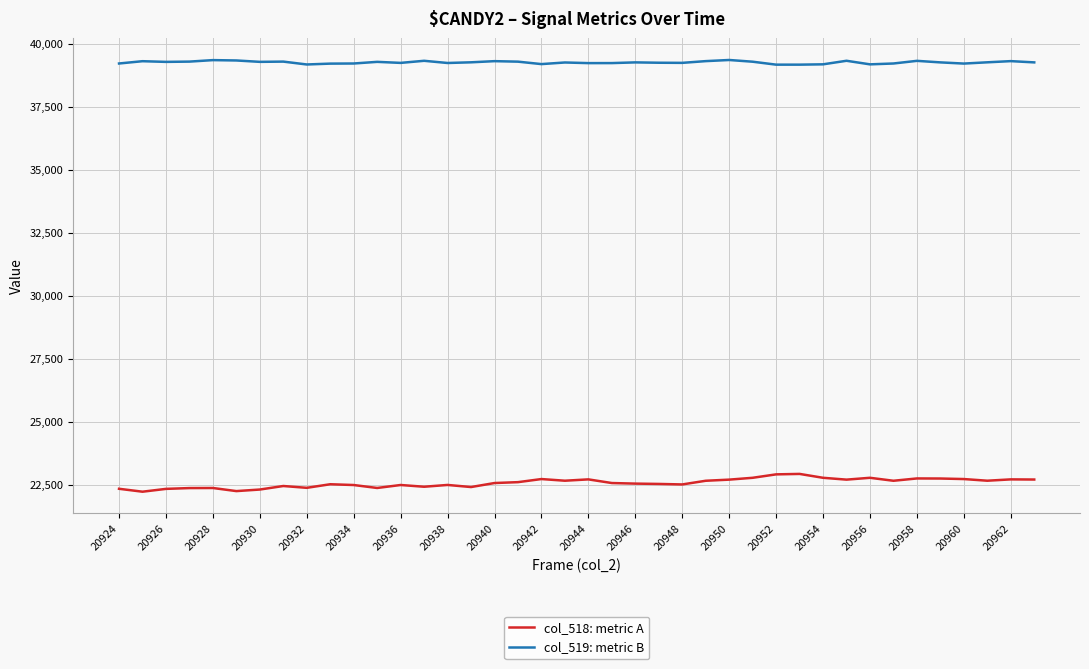

What is the difference between the maximum and minimum values in the col_518: metric A series?

706